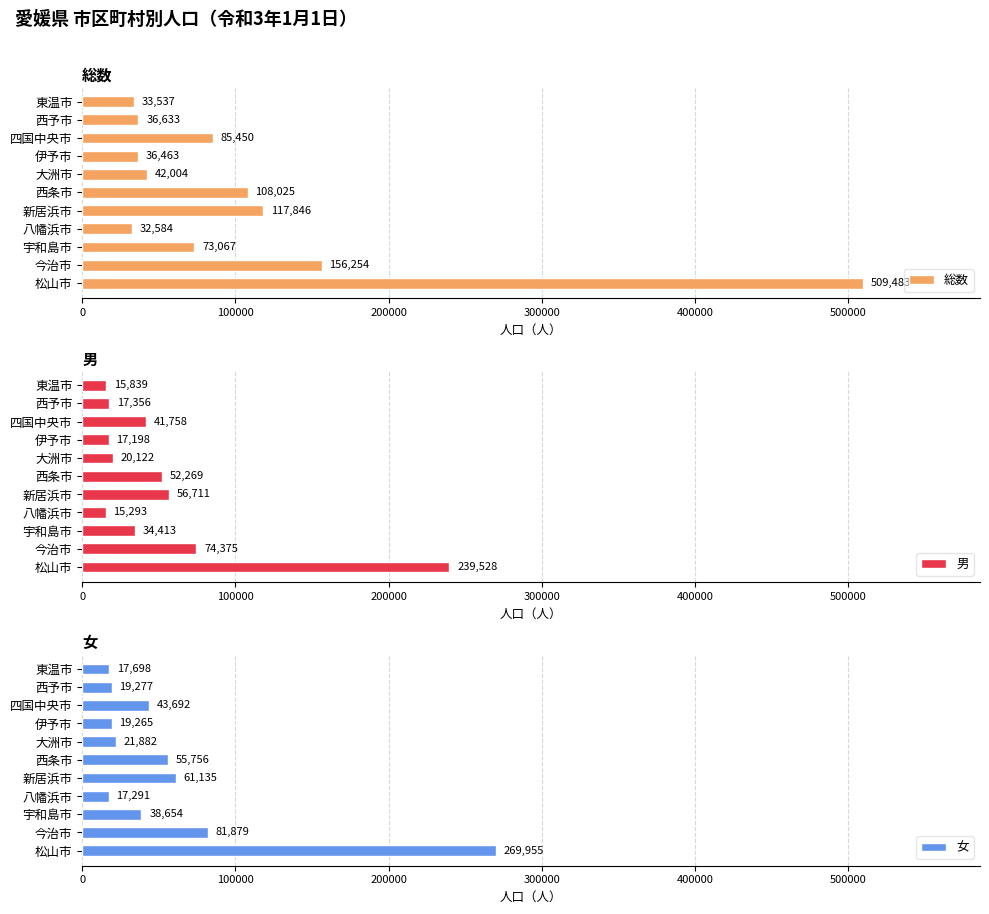

What is the highest value of the 総数 series?

509483